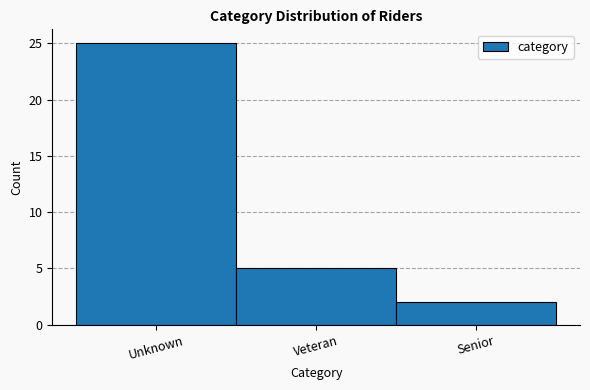

Reading left to right, extract all data points from this chart.

25	5	2